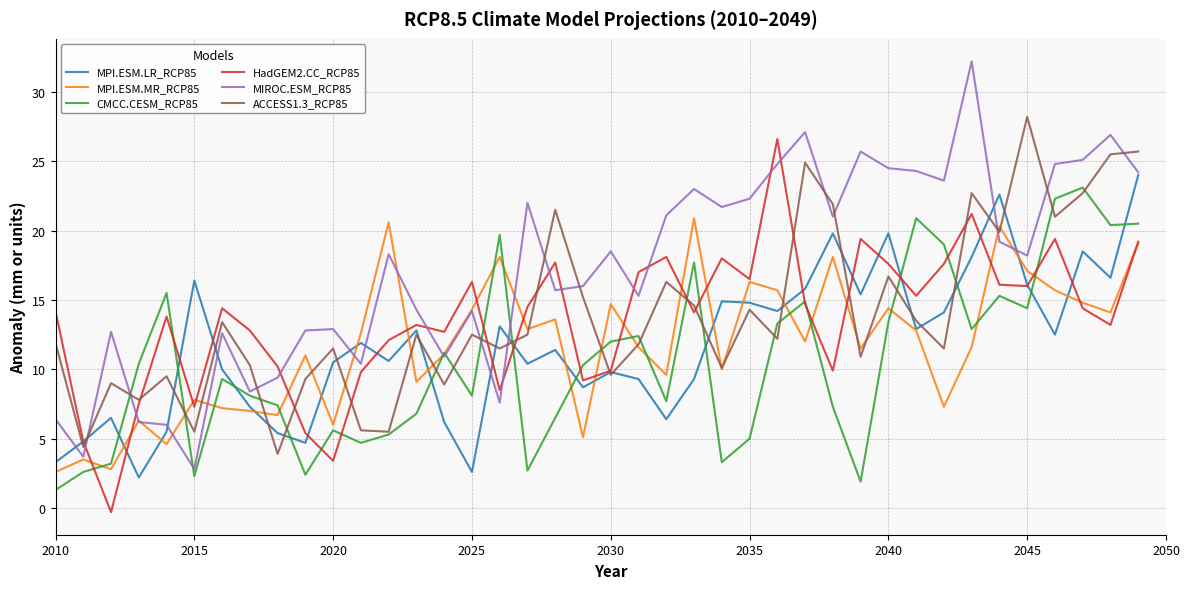

How many times do ACCESS1.3_RCP85 and MIROC.ESM_RCP85 cross each other?

12